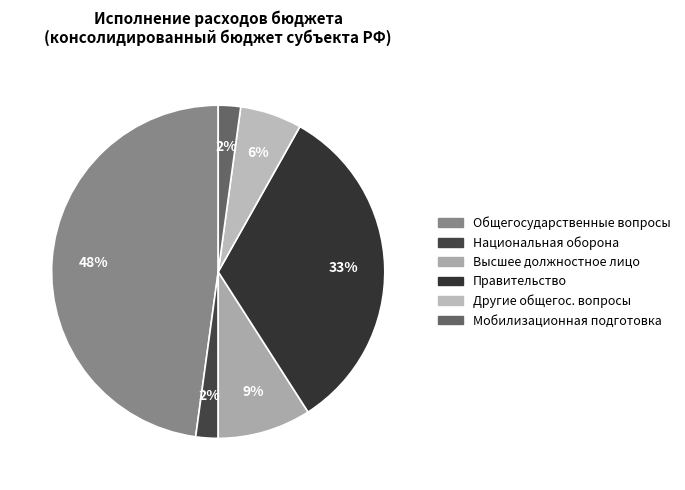

Which slice is the largest?

Общегосударственные вопросы